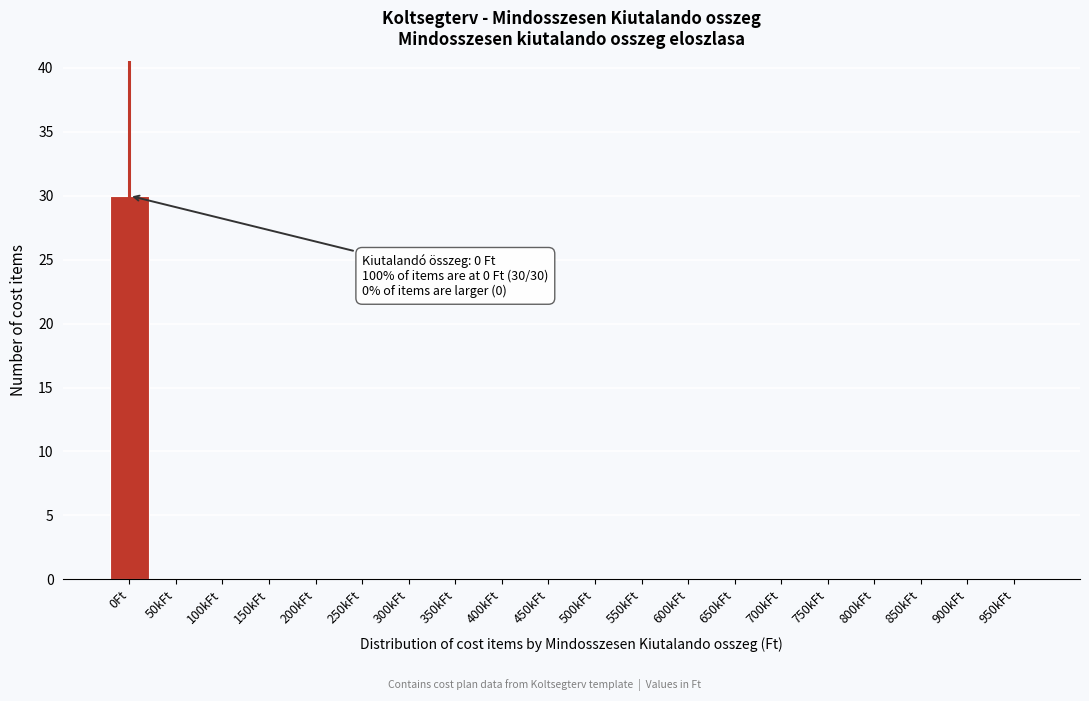

Reading right to left, transcribe all the data shown in this chart.

950kFt=0	900kFt=0	850kFt=0	800kFt=0	750kFt=0	700kFt=0	650kFt=0	600kFt=0	550kFt=0	500kFt=0	450kFt=0	400kFt=0	350kFt=0	300kFt=0	250kFt=0	200kFt=0	150kFt=0	100kFt=0	50kFt=0	0Ft=30